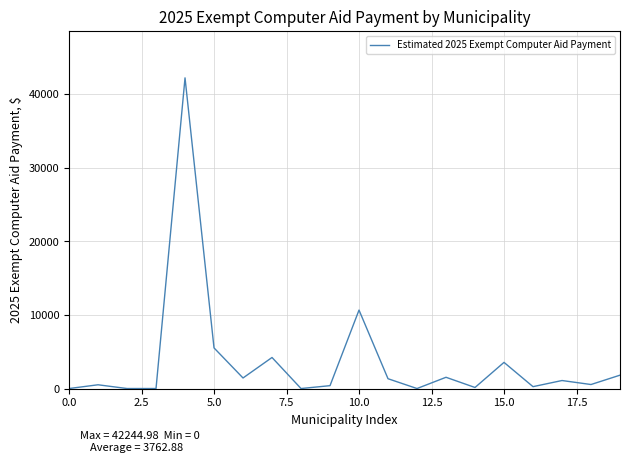

What is the difference between the maximum and minimum values?

42245.0